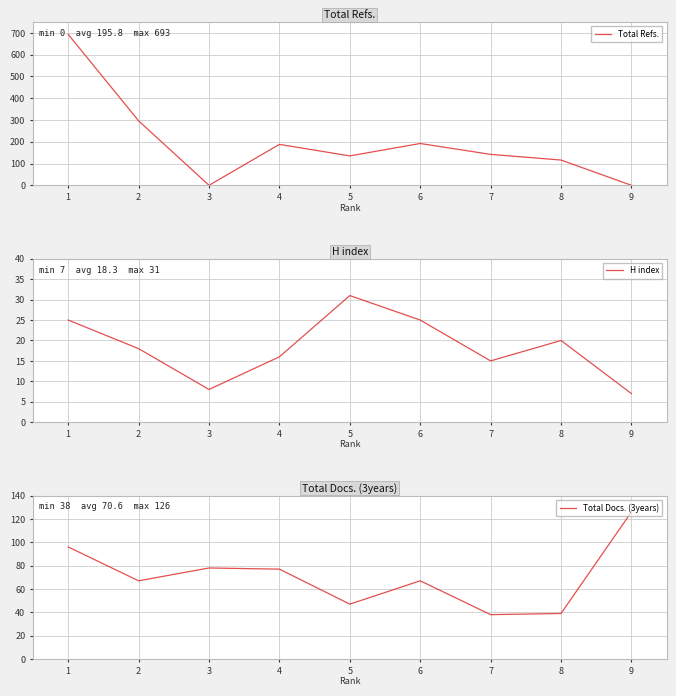

What is the value of the Total Docs. (3years) point at the 8th from the left?

39